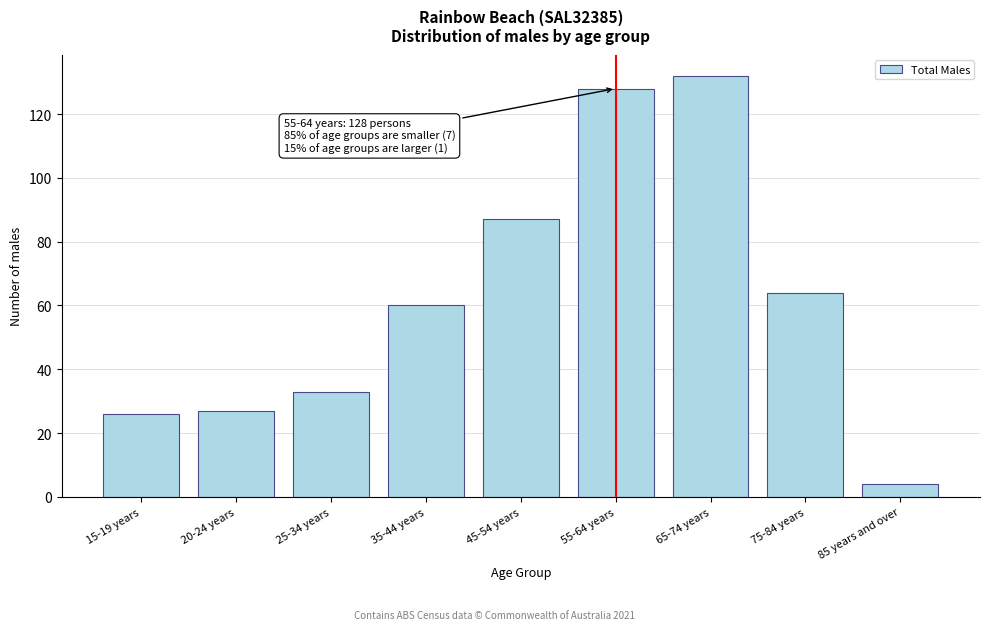

Reading left to right, extract all data points from this chart.

26	27	33	60	87	128	132	64	4